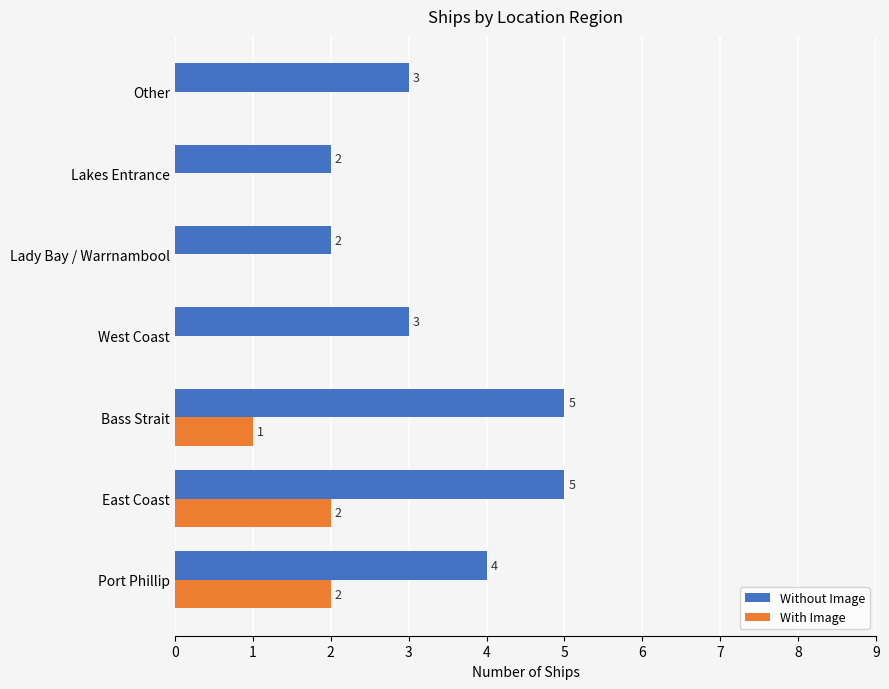

What is the sum of all Without Image values?

24